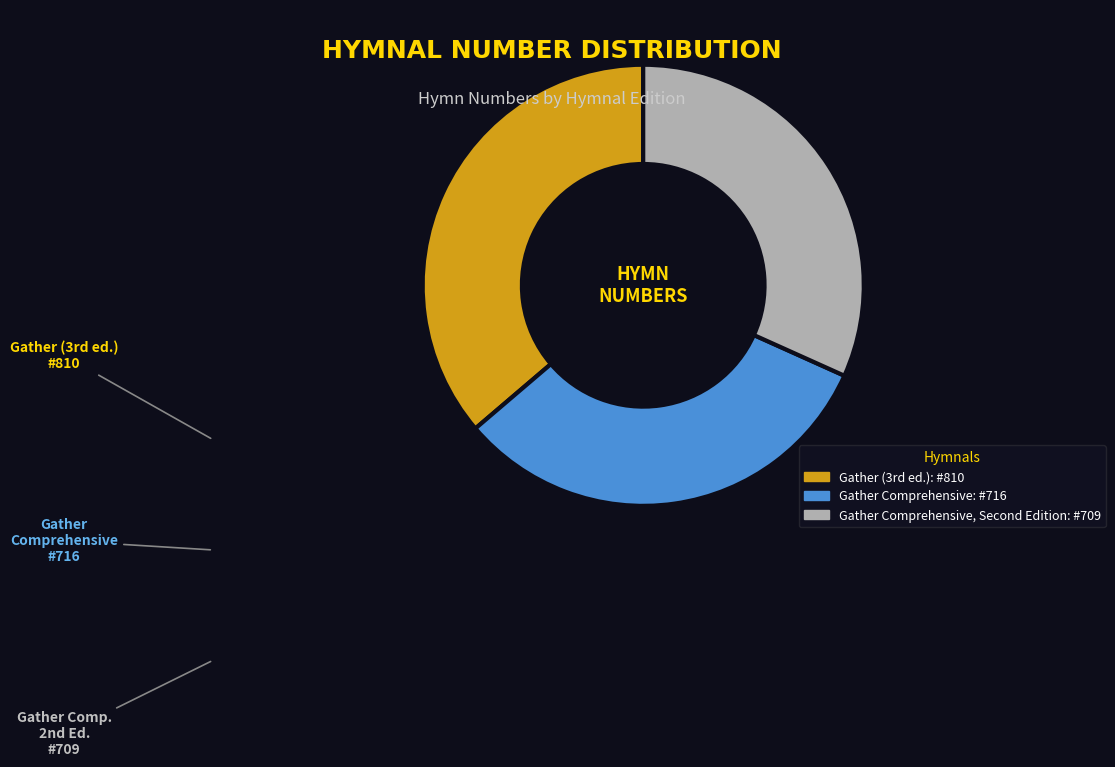

Is there any slice that represents more than half of the pie?

No